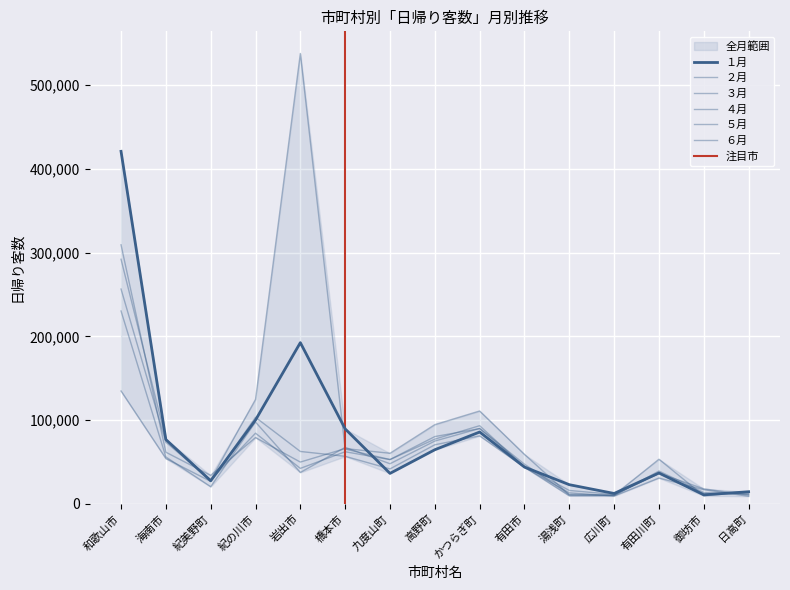

What is the label of the 12th point from the left?

広川町